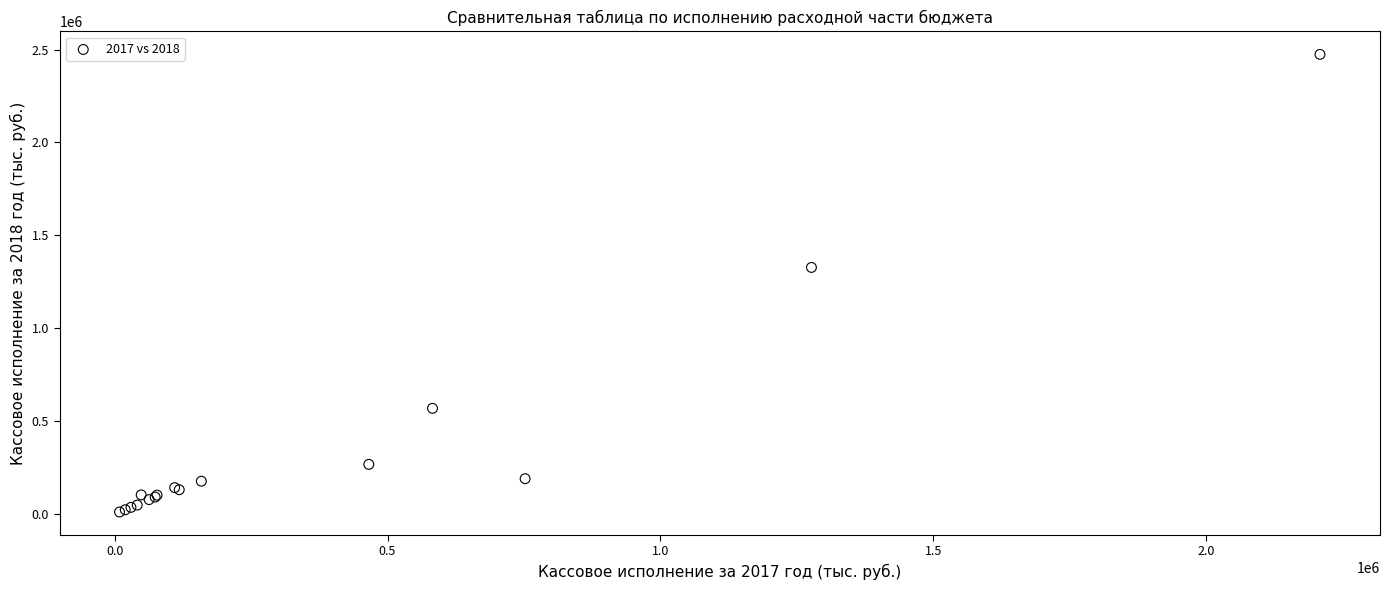

What Y value in the scatter plot is closest to 1241926?

1326767